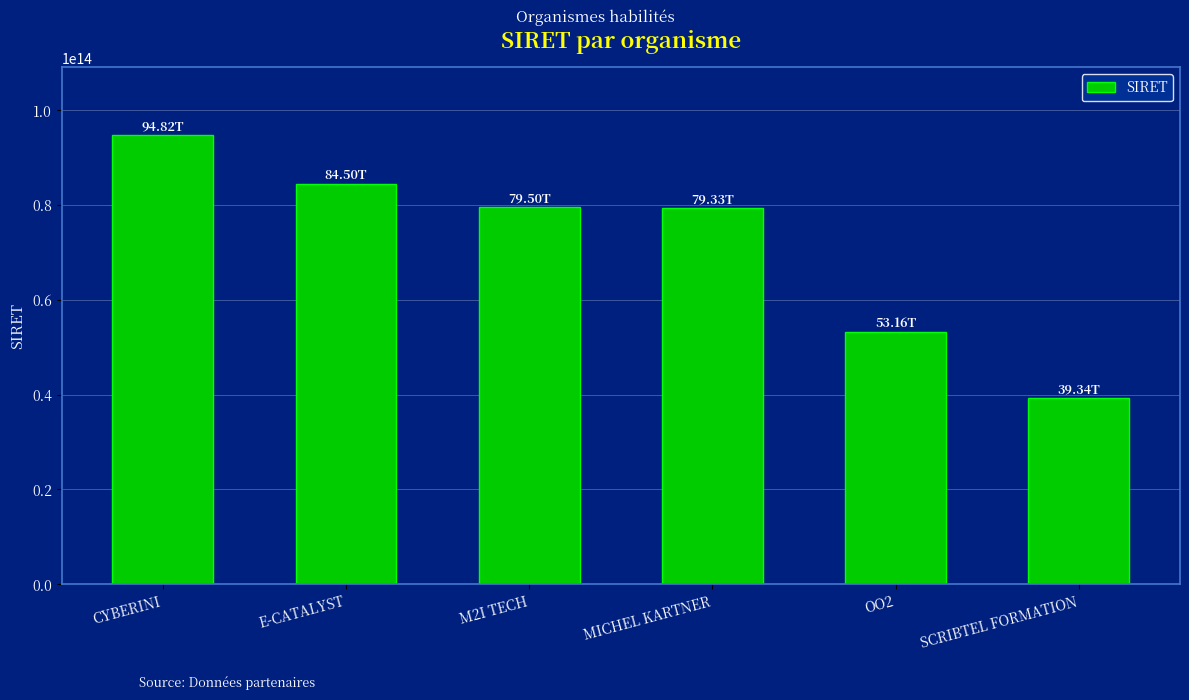

At which category does the chart reach its peak across all series?

CYBERINI